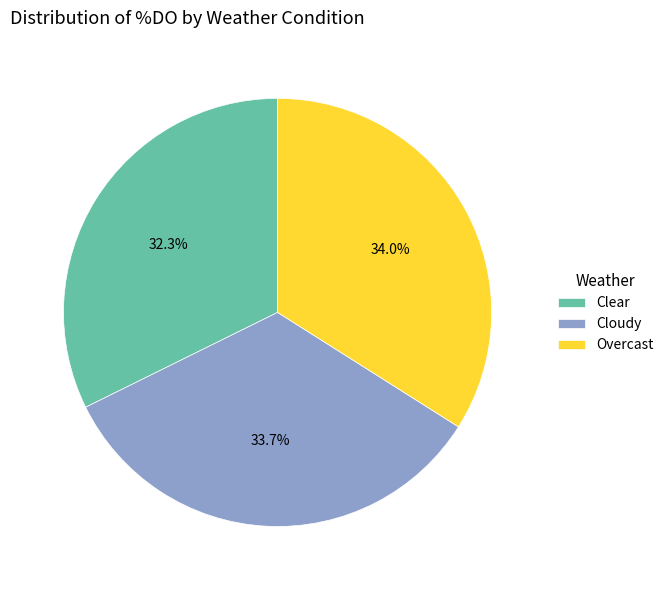

Count the number of slices in the pie.

3